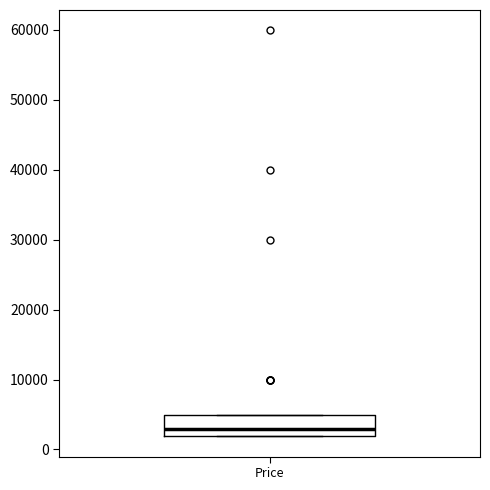

Where is the lower edge of the box for Price on the y-axis? The values are not printed on the chart, so give them approximately, as read against the axis.

2000